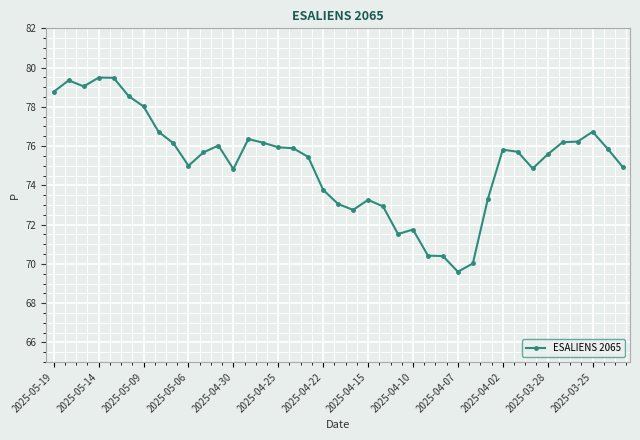

What is the minimum value shown in the chart?

69.6